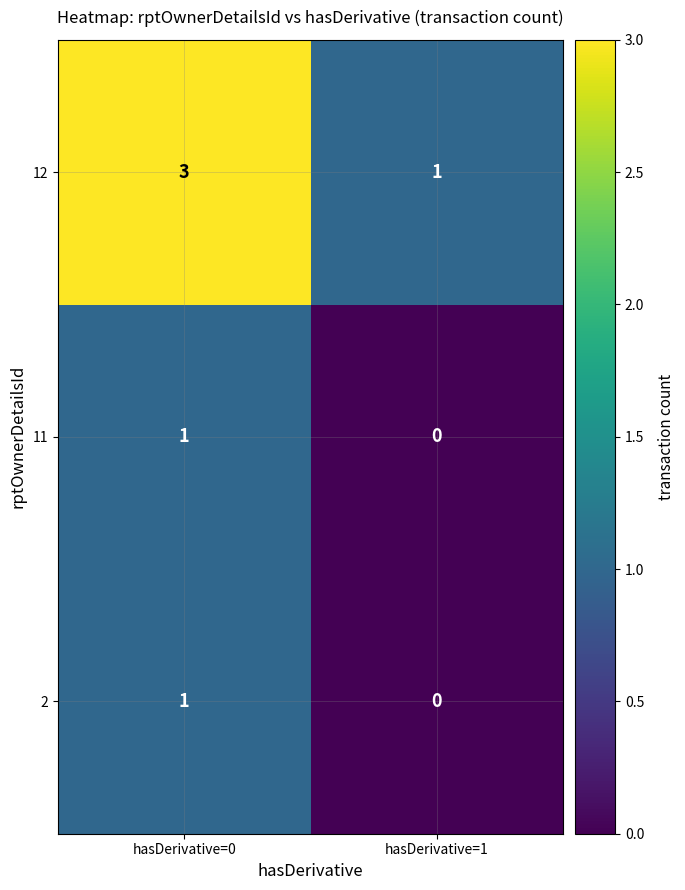

The 12 series shows 1 at hasDerivative=1. True or false?

True